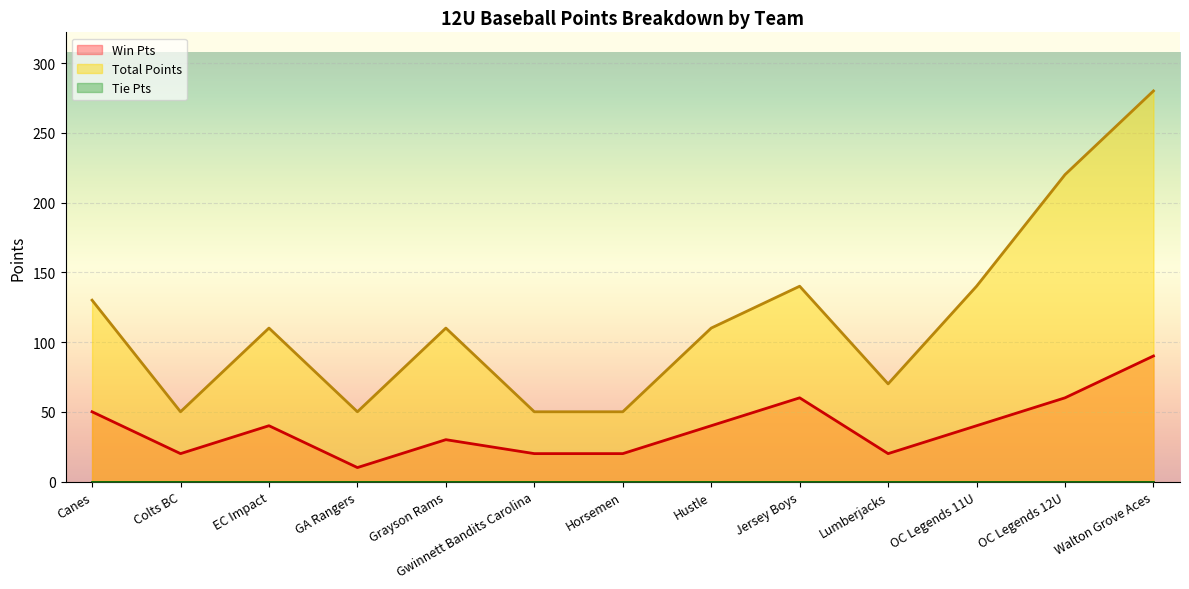

At which category does Total Points reach its first local valley?

Colts BC